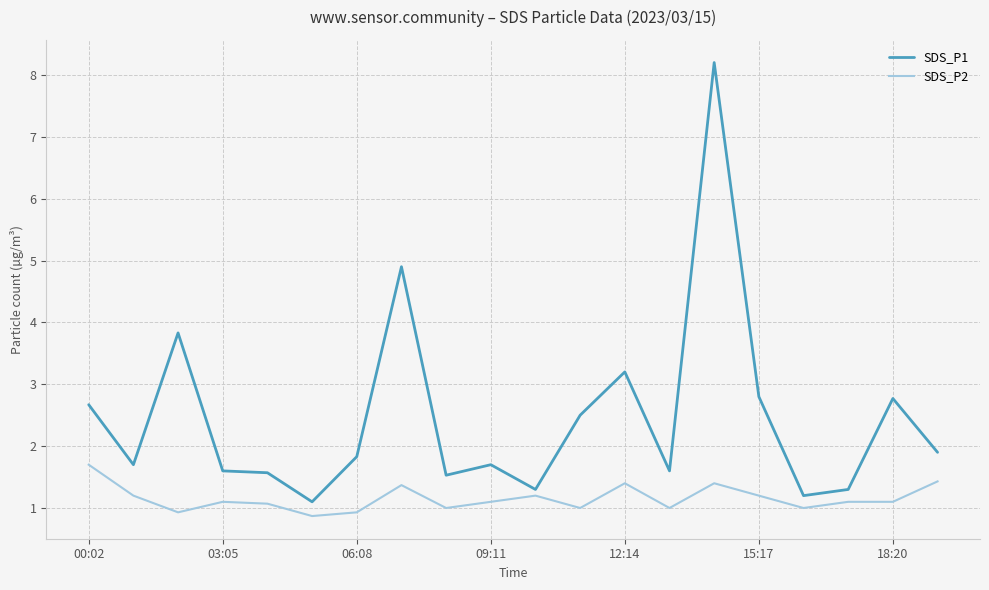

What is the highest value of the SDS_P2 series?

1.7